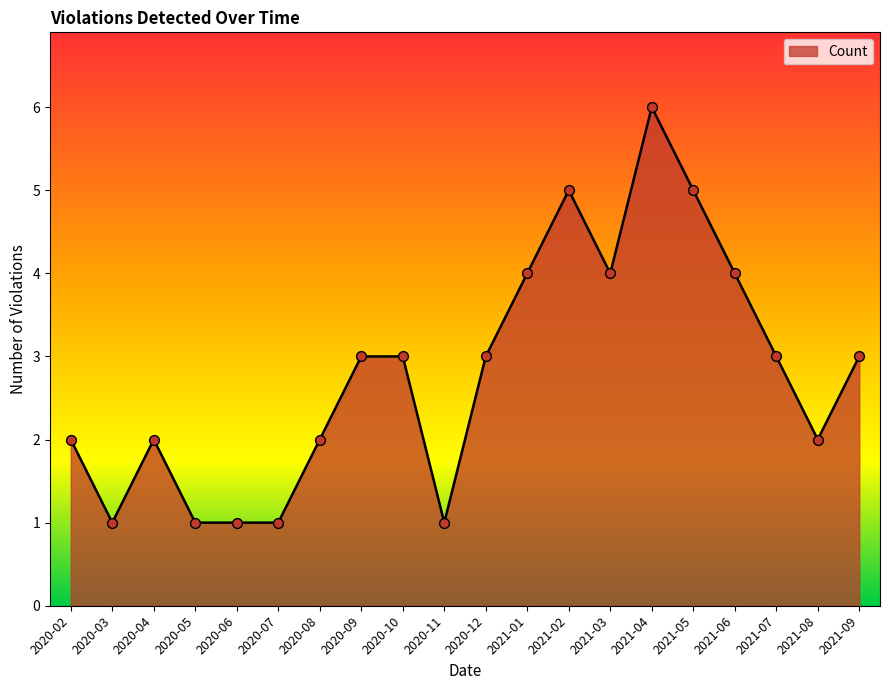

What is the ratio of the value at 2021-01 to the value at 2021-09?

1.3